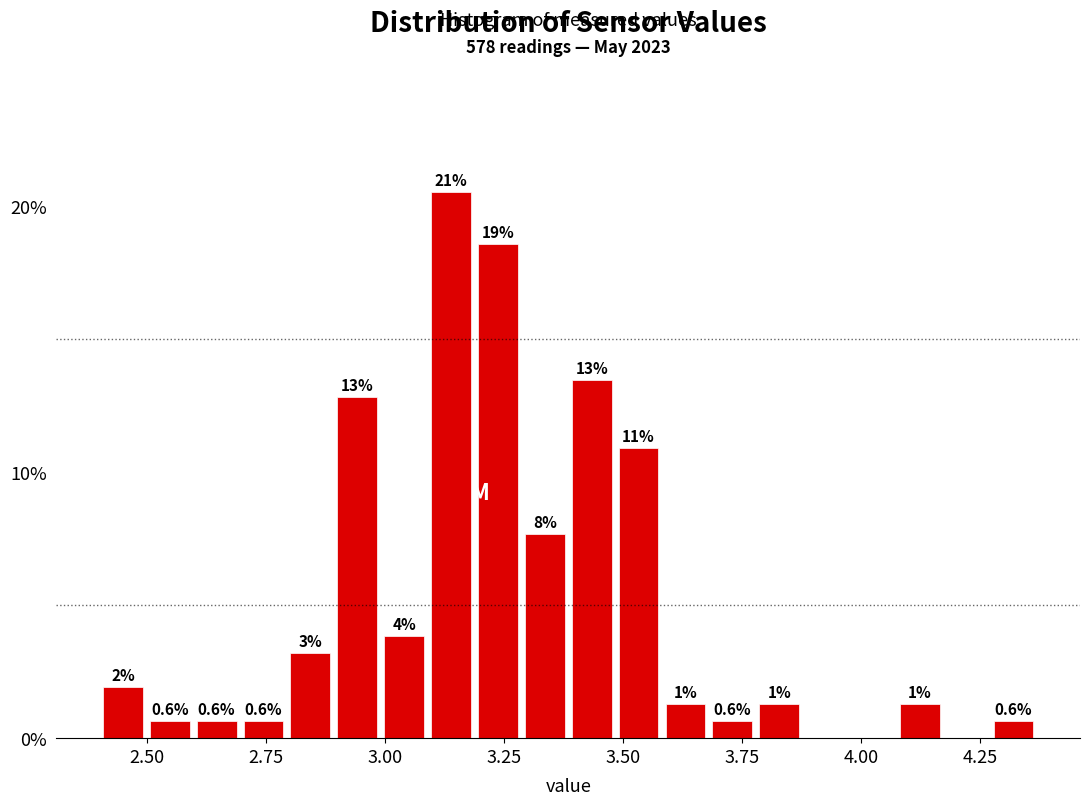

Read against the x-axis, roughly where is the centre of the tallest bar?

3.15